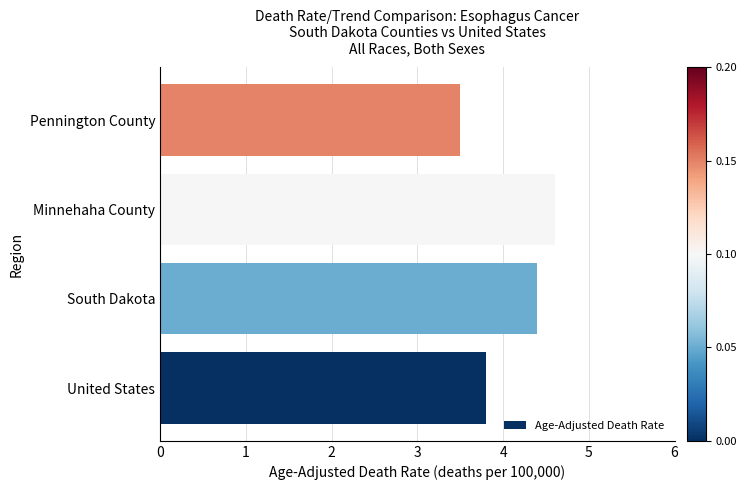

Reading bottom to top, extract all data points from this chart.

United States=3.8	South Dakota=4.4	Minnehaha County=4.6	Pennington County=3.5